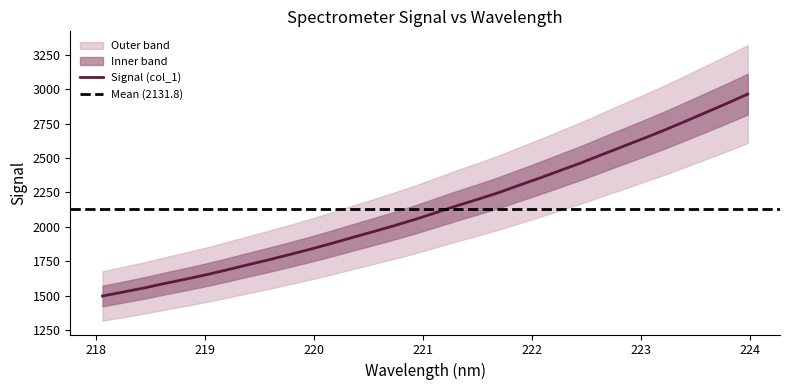

How many data points does each series have?

32